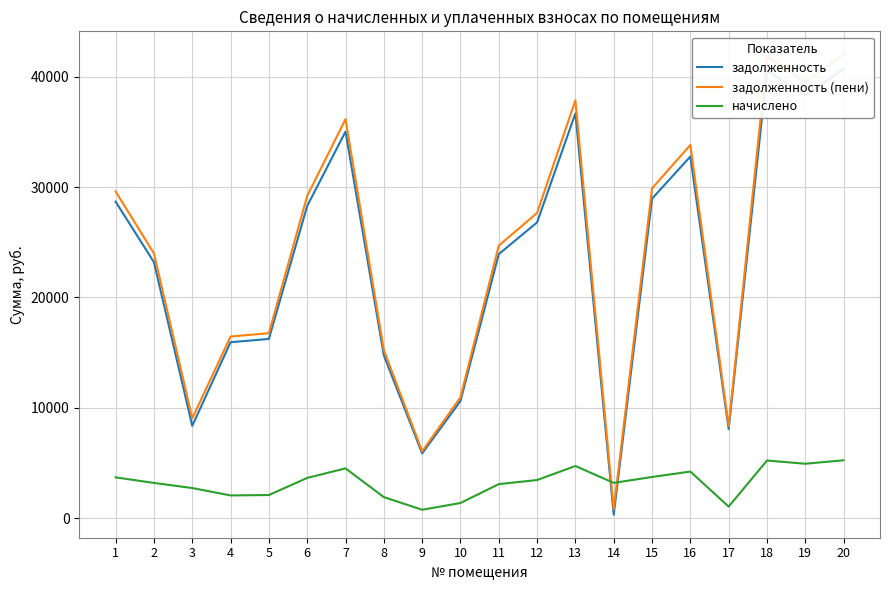

Does the chart have visible grid lines?

Yes